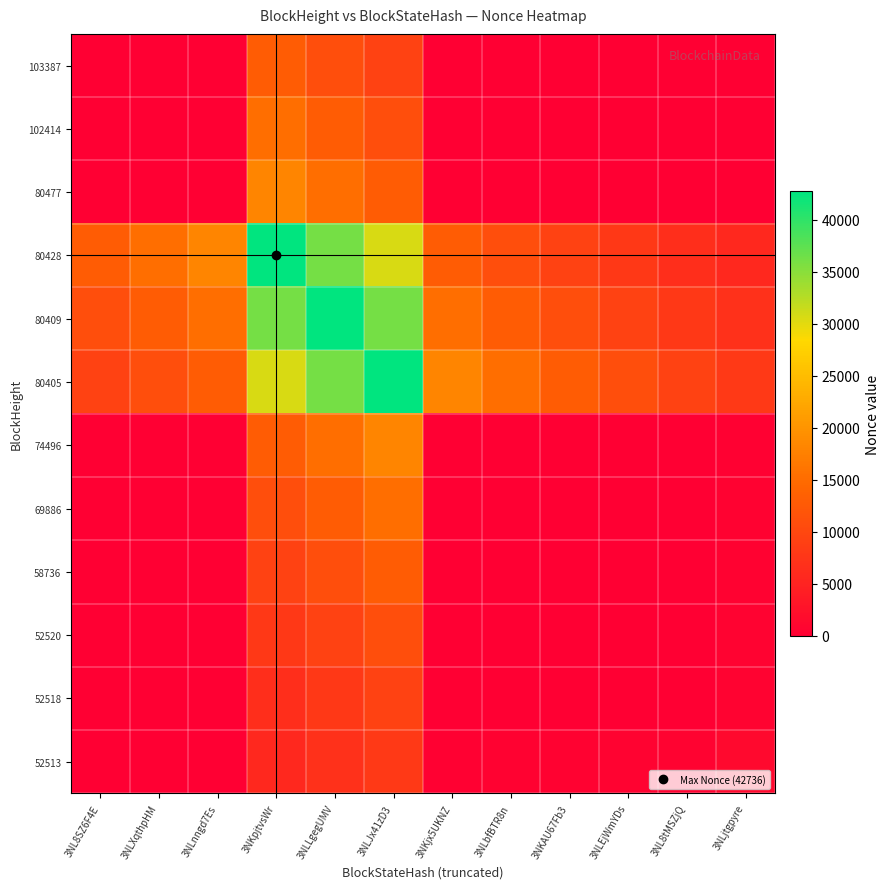

At how many categories does at least one series exceed 27176?

3